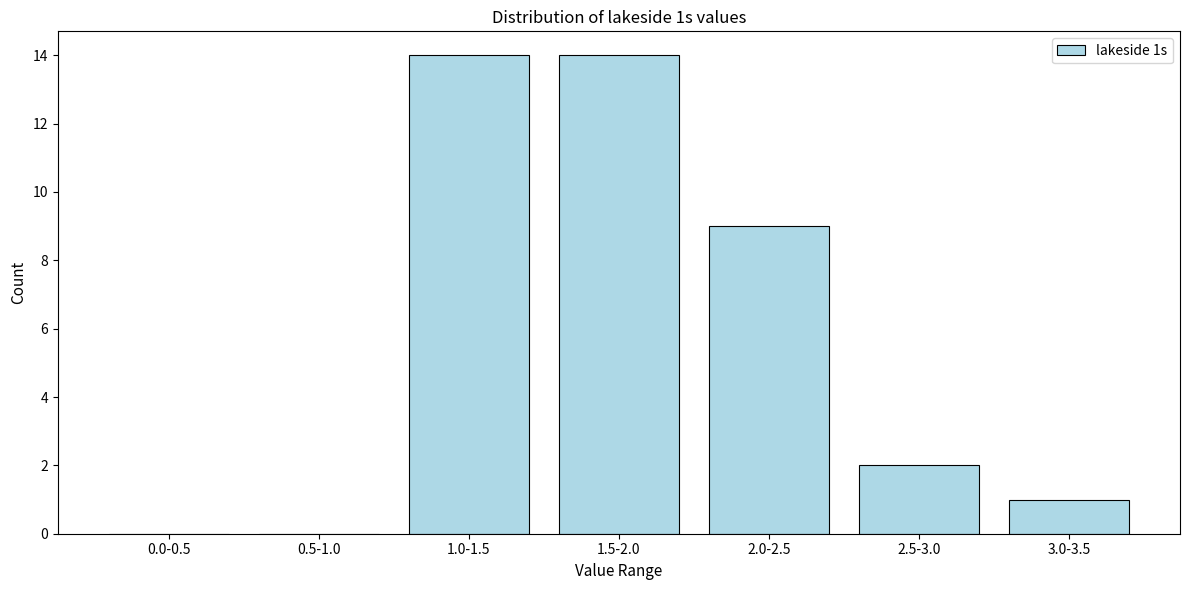

Reading right to left, extract all data points from this chart.

3.0-3.5=1	2.5-3.0=2	2.0-2.5=9	1.5-2.0=14	1.0-1.5=14	0.5-1.0=0	0.0-0.5=0